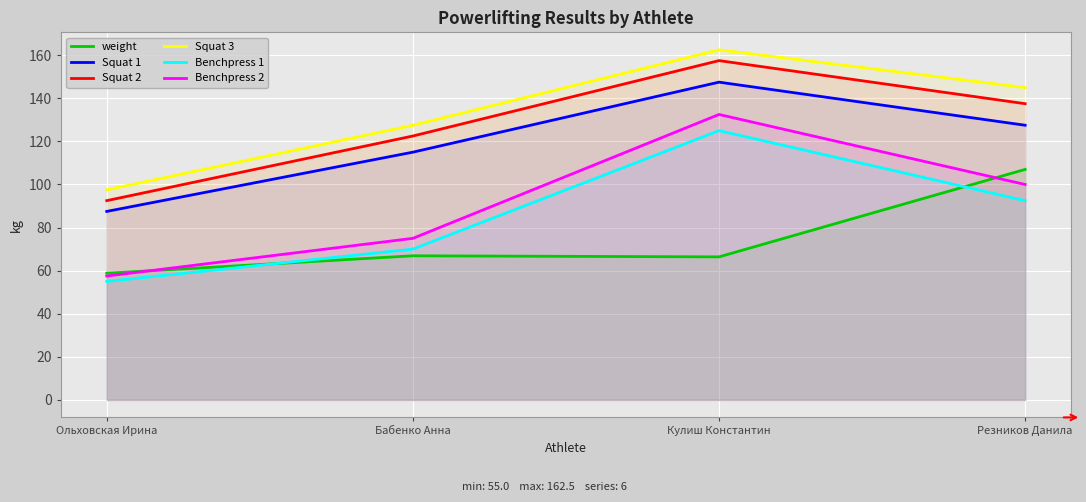

What is the difference between the Squat 3 values at Резников Данила and Ольховская Ирина?

47.5